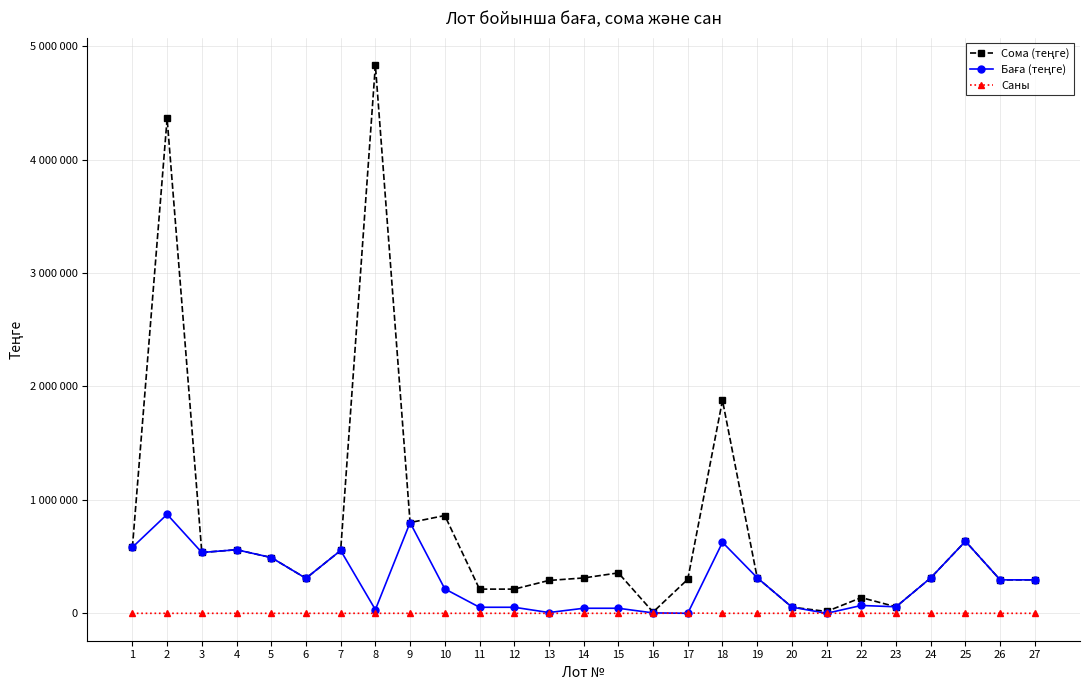

How many values in the Сома (теңге) series are below 312480?

13